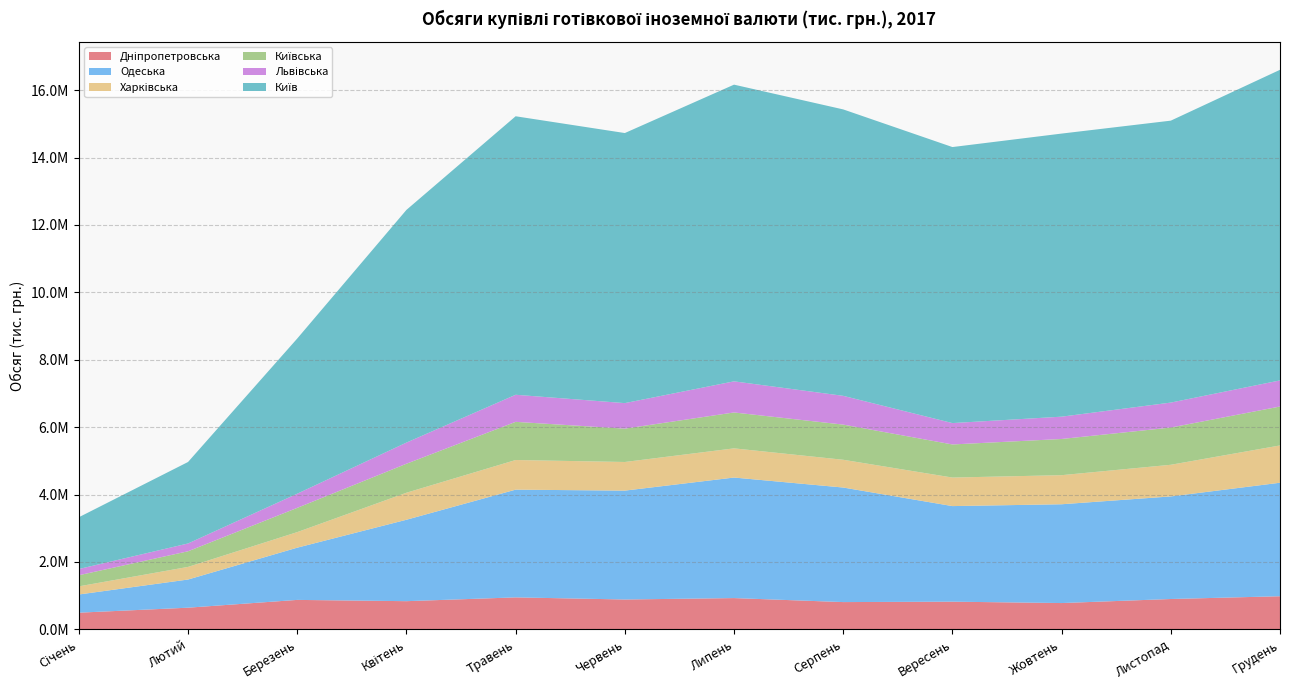

Reading right to left, transcribe all the data shown in this chart.

Дніпропетровська: Грудень=983888.2	Листопад=901691.6	Жовтень=781616.8	Вересень=822585.0	Серпень=810443.0	Липень=929043.5	Червень=887398.4	Травень=949943.8	Квітень=837454.6	Березень=875251.9	Лютий=644088.6	Січень=496004.8
Одеська: Грудень=3367848.3	Листопад=3043864.2	Жовтень=2931374.6	Вересень=2835954.2	Серпень=3398908.2	Липень=3576815.3	Червень=3230274.1	Травень=3196431.3	Квітень=2415926.0	Березень=1549699.3	Лютий=835709.9	Січень=539661.3
Харківська: Грудень=1106539.2	Листопад=939201.7	Жовтень=863189.1	Вересень=847014.6	Серпень=823818.4	Липень=865907.7	Червень=849664.2	Травень=879568.1	Квітень=801802.1	Березень=461746.2	Лютий=374564.6	Січень=241563.1
Київська: Грудень=1155080.1	Листопад=1104201.6	Жовтень=1073727.4	Вересень=981839.9	Серпень=1043313.4	Липень=1065083.9	Червень=989332.9	Травень=1132175.3	Квітень=859975.3	Березень=719468.3	Лютий=463573.6	Січень=329832.4
Львівська: Грудень=774622.8	Листопад=741178.3	Жовтень=662161.2	Вересень=634443.3	Серпень=853787.7	Липень=923286.7	Червень=757619.0	Травень=803942.3	Квітень=628006.8	Березень=420113.2	Лютий=231758.0	Січень=184510.6
Київ: Грудень=9216157.6	Листопад=8365260.8	Жовтень=8399733.8	Вересень=8189952.0	Серпень=8498688.5	Липень=8803534.0	Червень=8013407.9	Травень=8263457.5	Квітень=6904149.3	Березень=4604694.8	Лютий=2417801.2	Січень=1536454.0